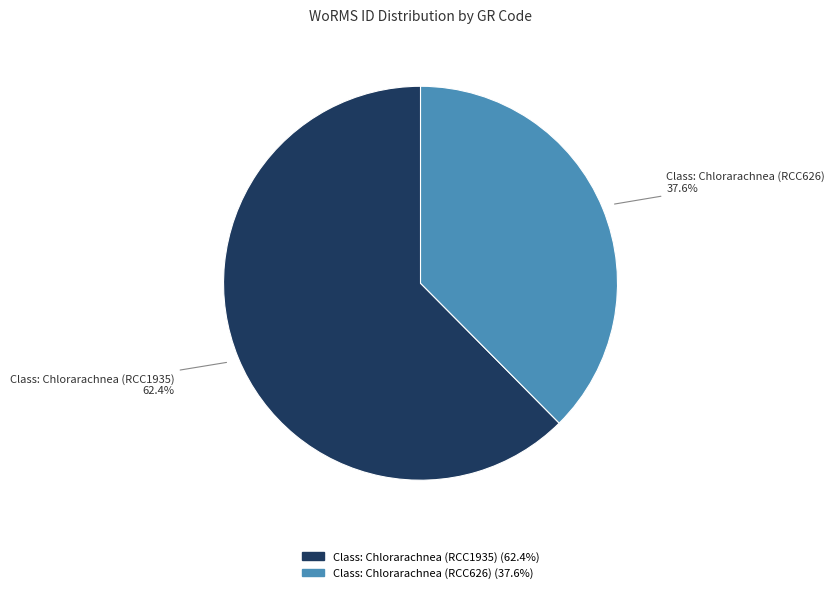

What is the largest slice in the pie chart?

Class: Chlorarachnea (RCC1935)